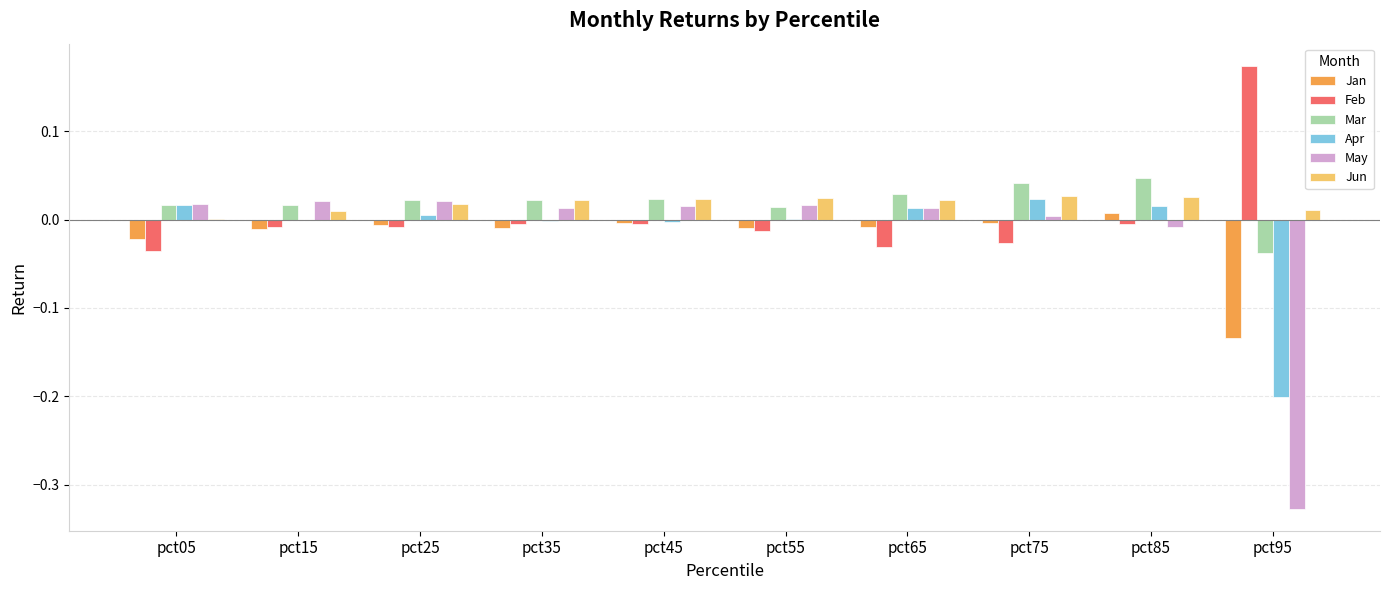

The value of Feb at pct95 is 0.3. True or false?

False